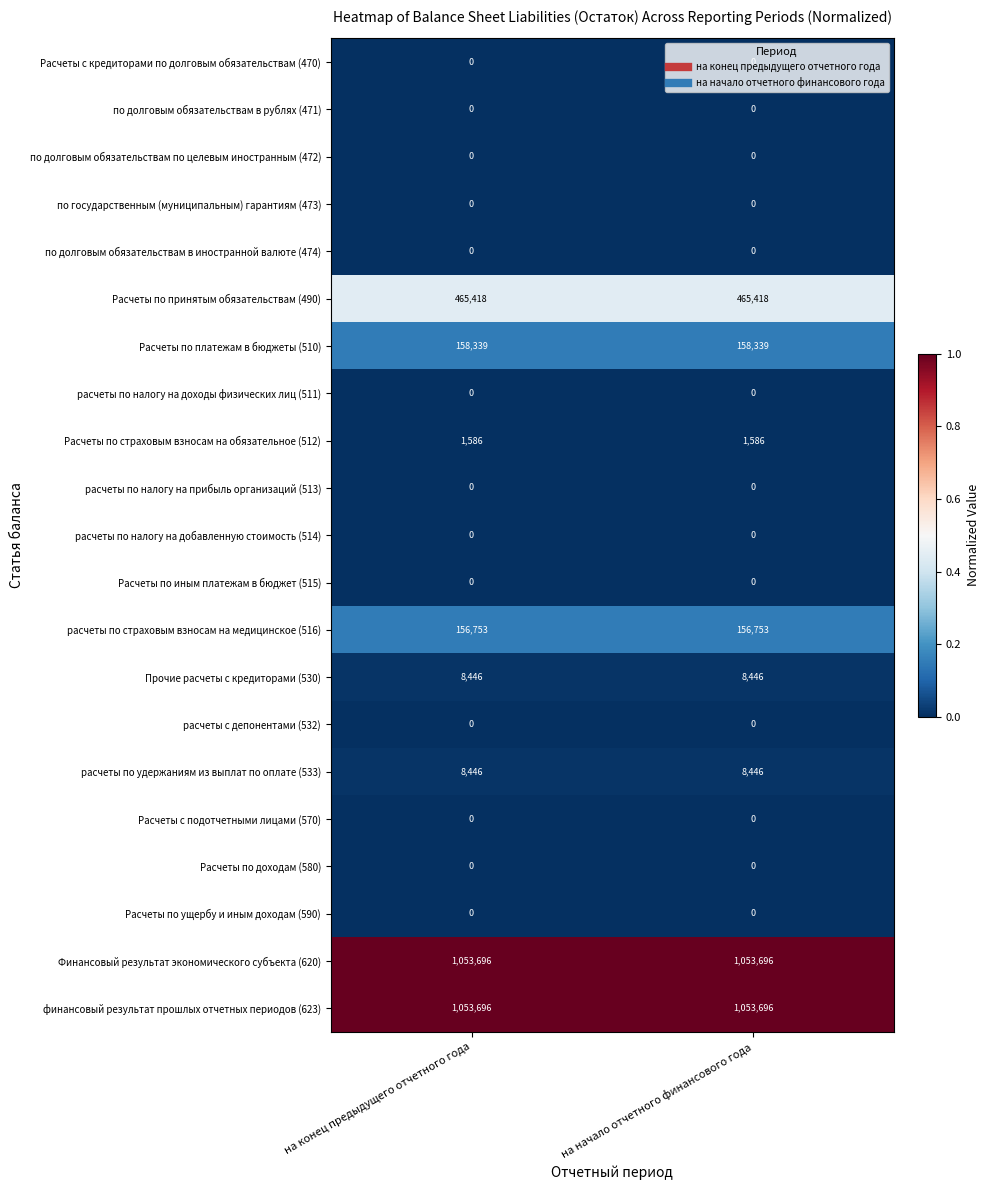

Is it true that расчеты с депонентами (532) equals 0 at на конец предыдущего отчетного года?

True